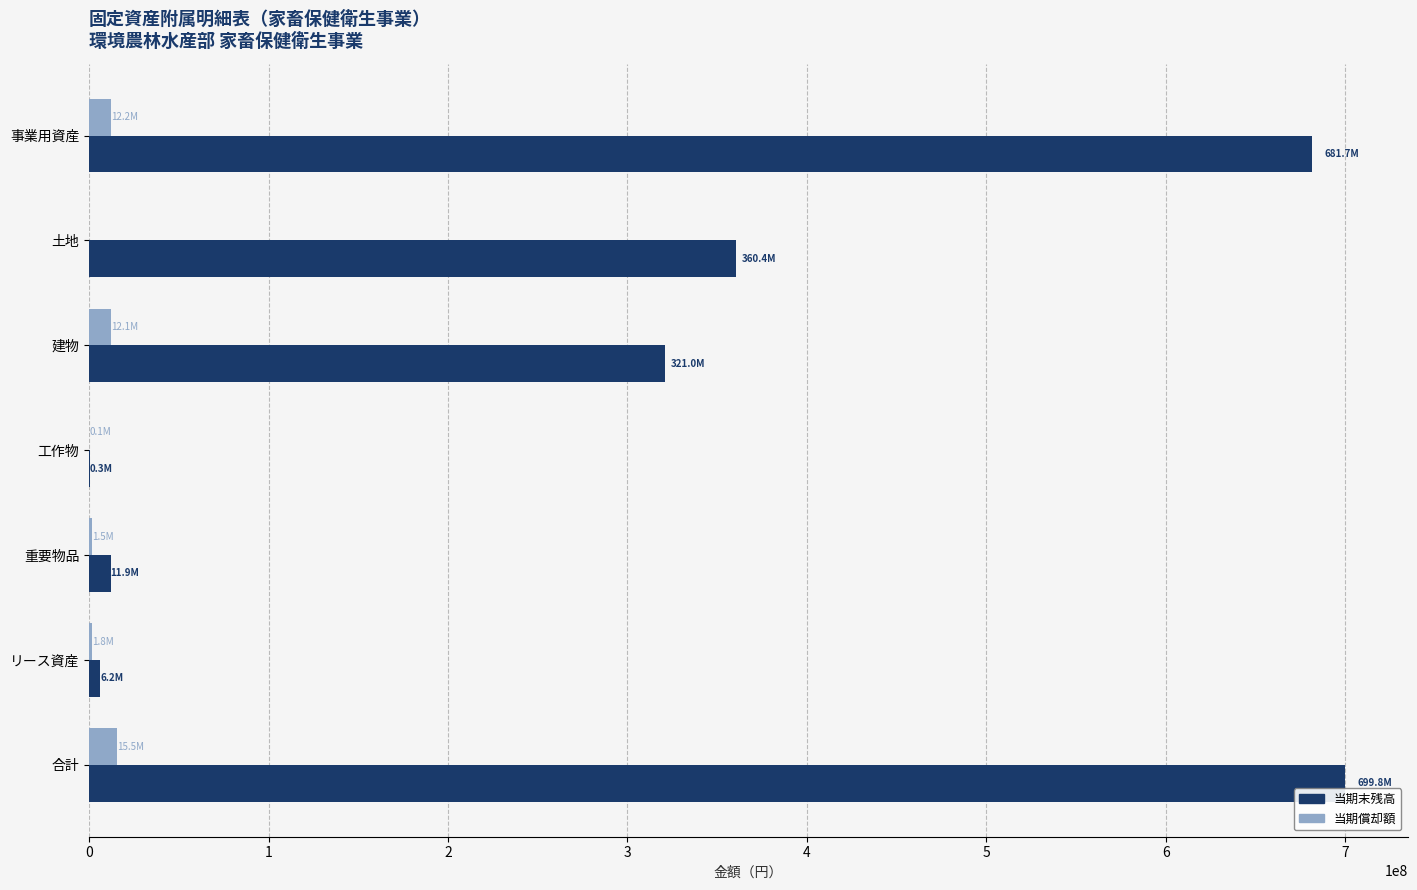

Is it true that 当期末残高 equals 504518975 at 建物?

False